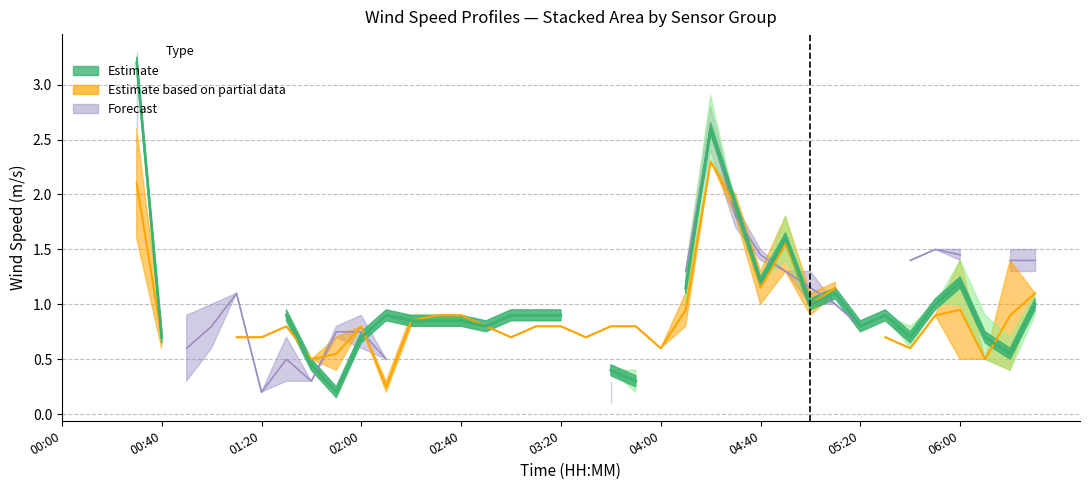

The value at 10 is 0.3. True or false?

False